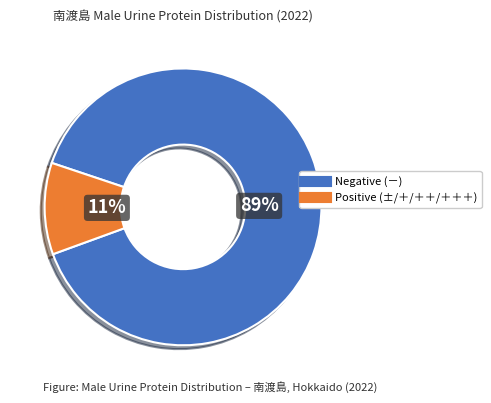

To the nearest percent, what is the average slice percentage?

50%